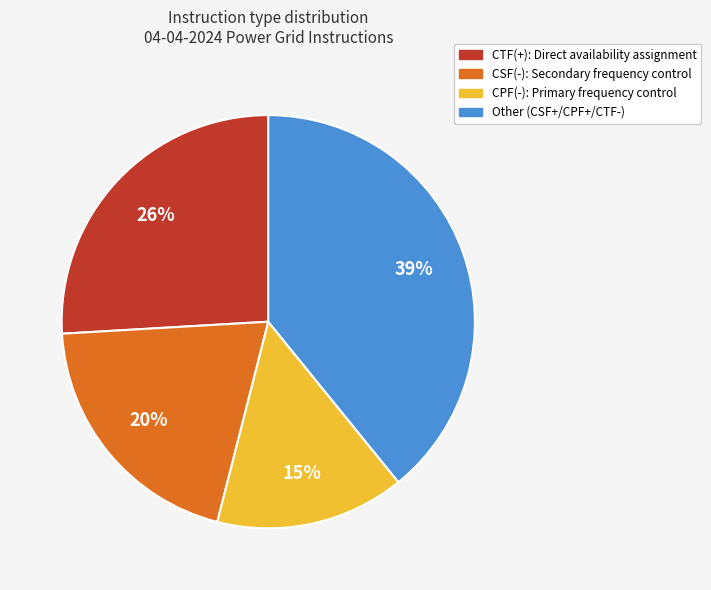

Does any single category account for the majority?

No